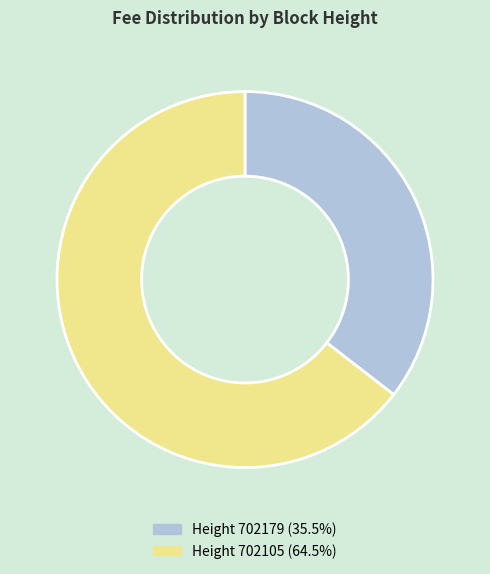

Is the sum of Height 702105 (64.5%) and Height 702179 (35.5%) greater than half?

Yes